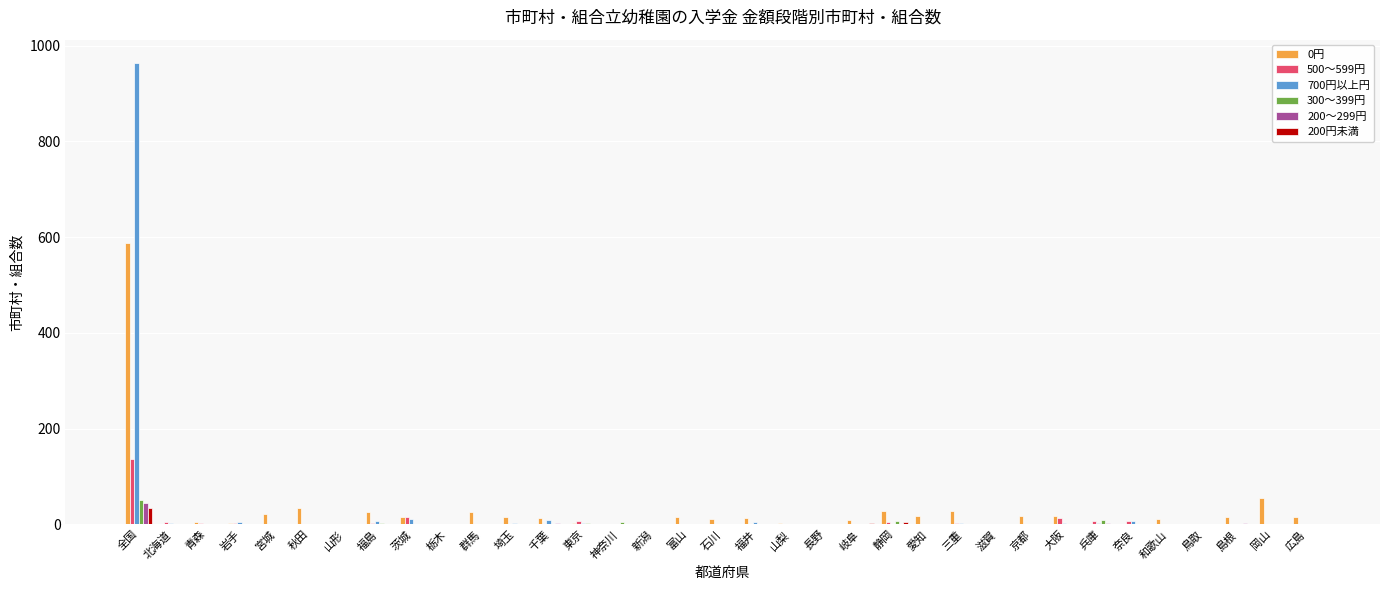

The 200～299円 series shows 0 at 三重. True or false?

True